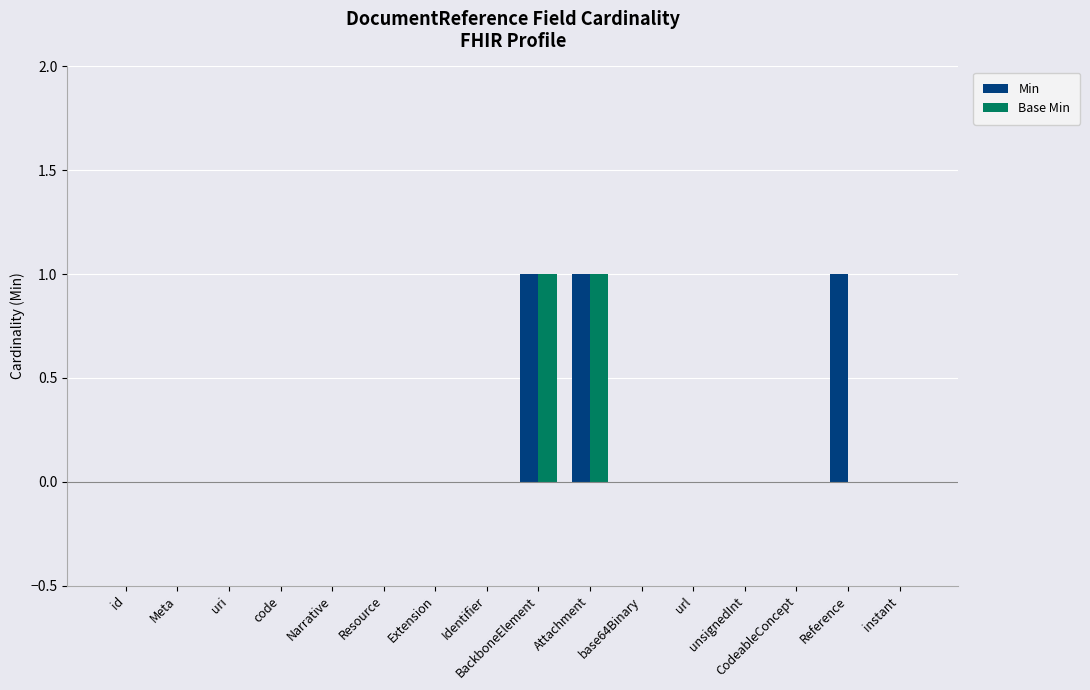

What is the sum of all Min values?

3